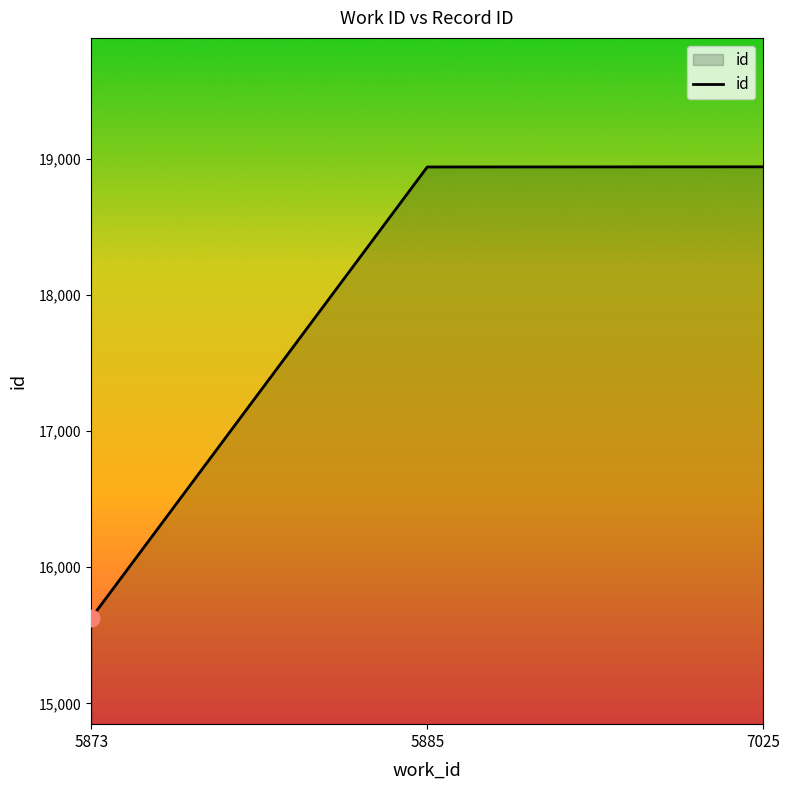

How many values are below 18940?

1